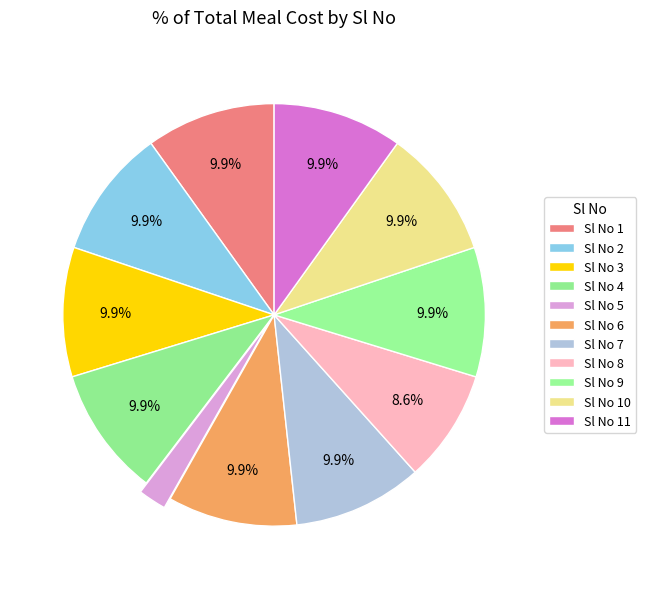

To the nearest percent, what is the difference between the largest and smallest slice percentages?

8%